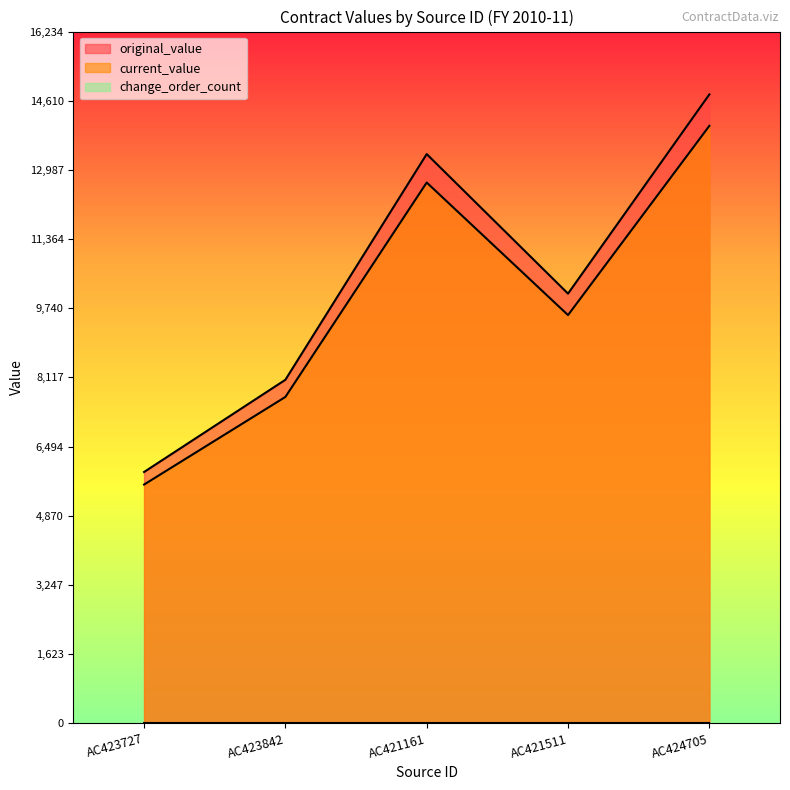

What is the approximate value of current_value at AC421511?

9579.2